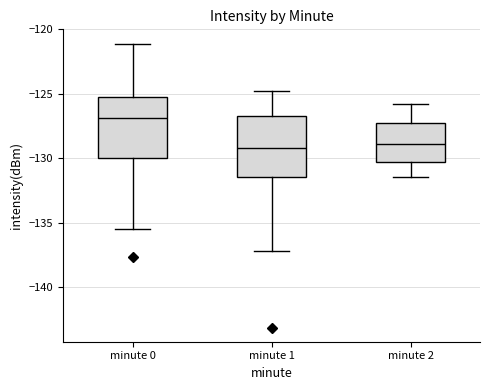

Where does the lower whisker of the box for minute 2 end on the y-axis? The values are not printed on the chart, so give them approximately, as read against the axis.

-131.5